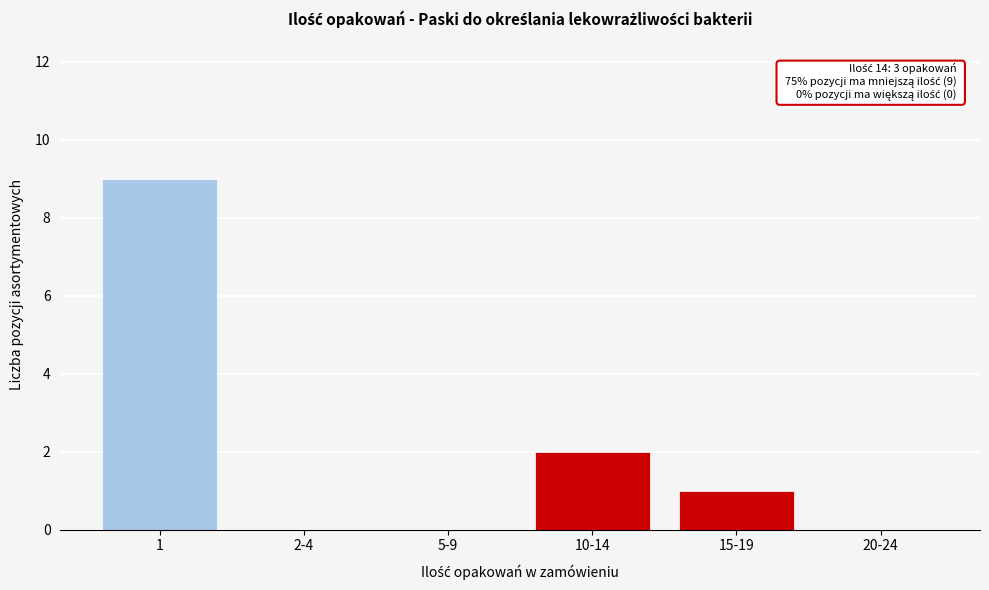

Reading right to left, extract all data points from this chart.

20-24=0	15-19=1	10-14=2	5-9=0	2-4=0	1=9